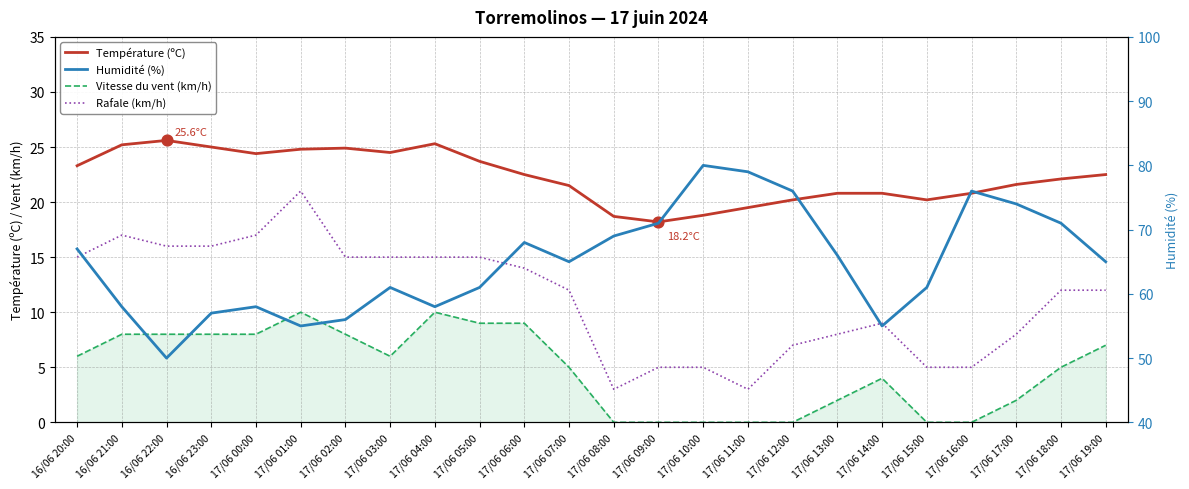

Is the value of Vitesse du vent (km/h) at 17/06 13:00 greater than the value of Rafale (km/h) at 17/06 16:00?

No